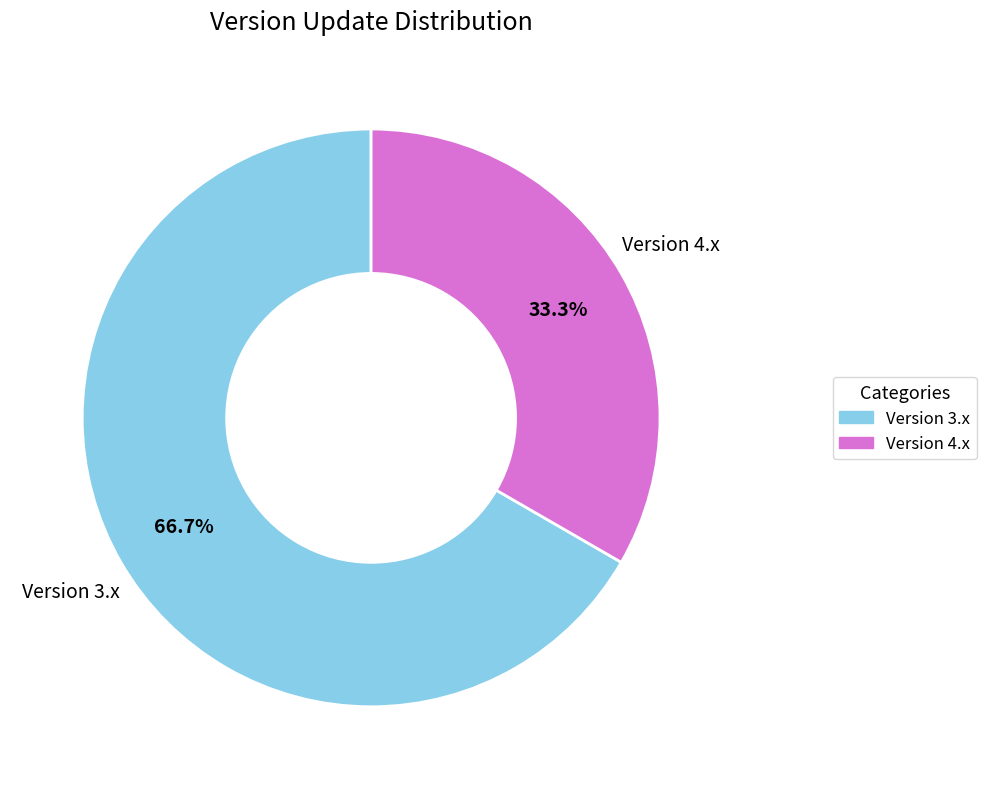

To the nearest percent, what is the average slice percentage?

50%